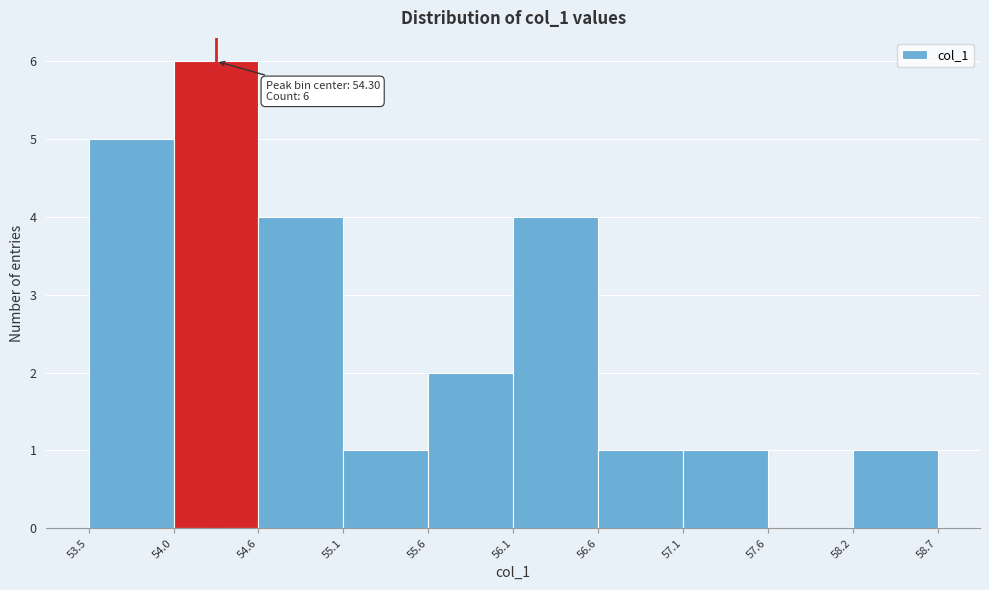

Which range on the x-axis has the tallest bar?

54.0 to 54.6